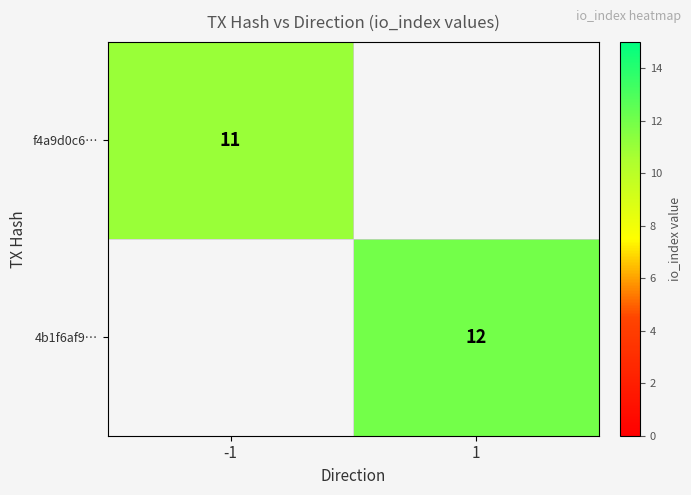

Is the value of 4b1f6af9… at 1 greater than the value of f4a9d0c6… at -1?

Yes